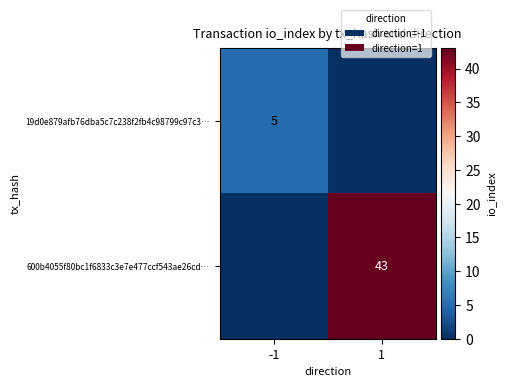

Is the value of 19d0e879afb76dba5c7c238f2fb4c98799c97c3… at -1 greater than the value of 600b4055f80bc1f6833c3e7e477ccf543ae26cd… at 1?

No